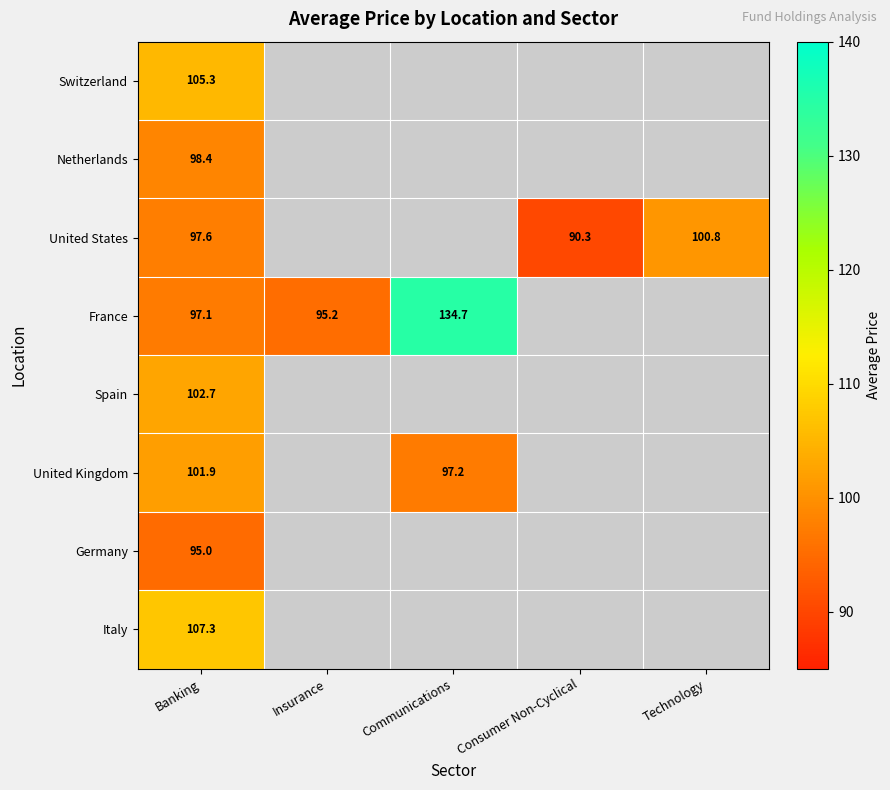

At Banking, list the series in order from largest to smallest.

Italy, Switzerland, Spain, United Kingdom, Netherlands, United States, France, Germany